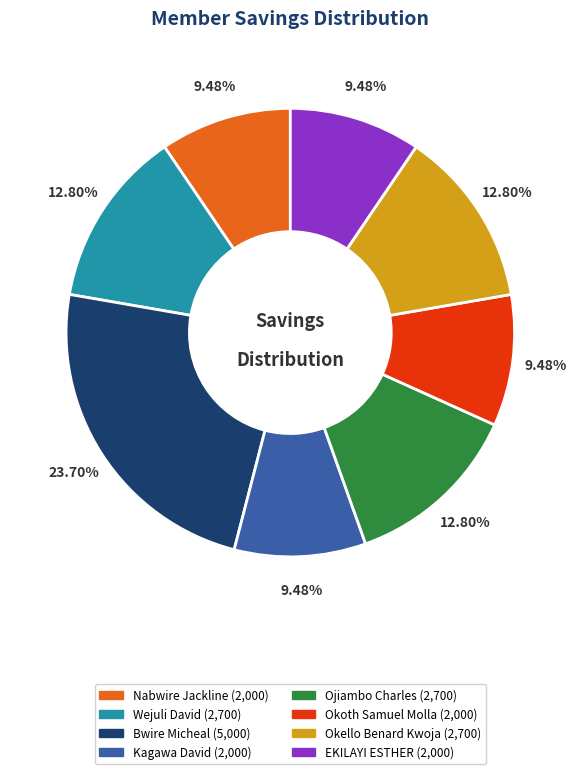

Does Kagawa David account for over 50% of the chart?

No